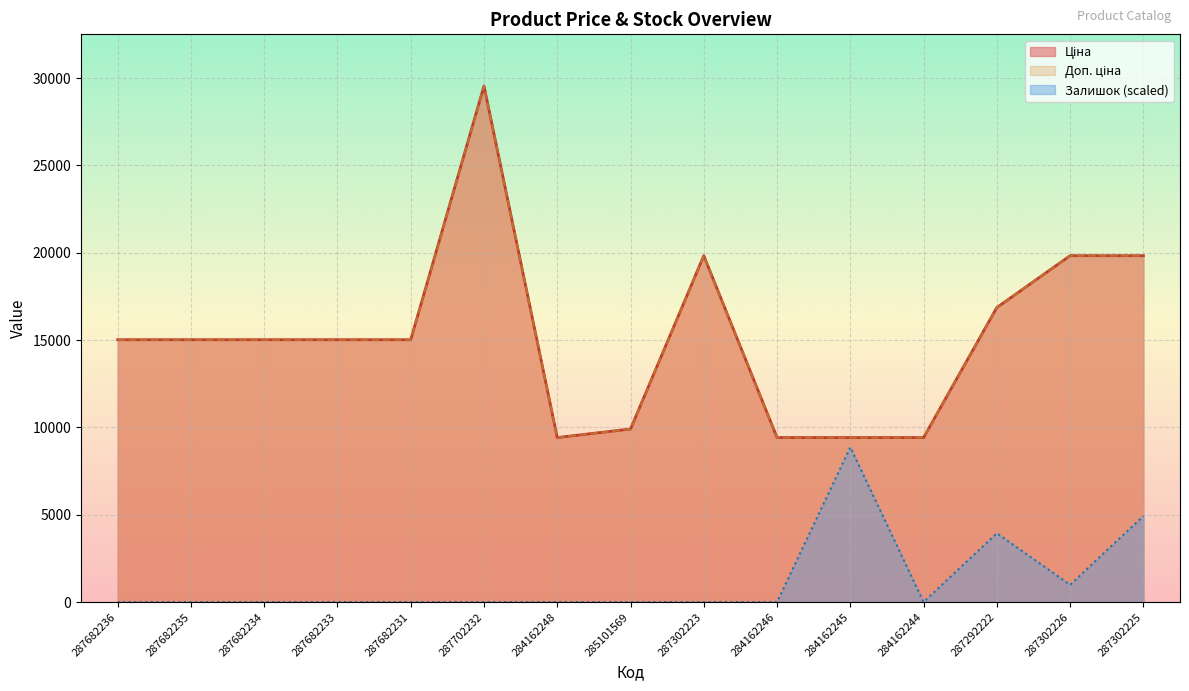

Count the number of categories in the chart.

15